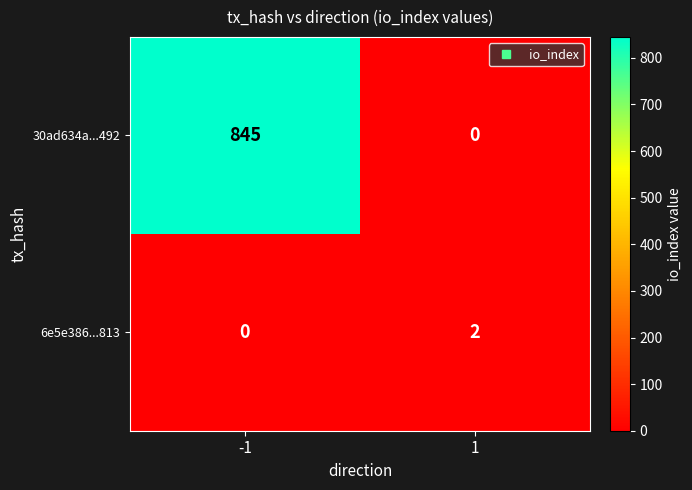

Reading left to right, list all the values displayed in this chart.

30ad634a...492: 845	0
6e5e386...813: 0	2